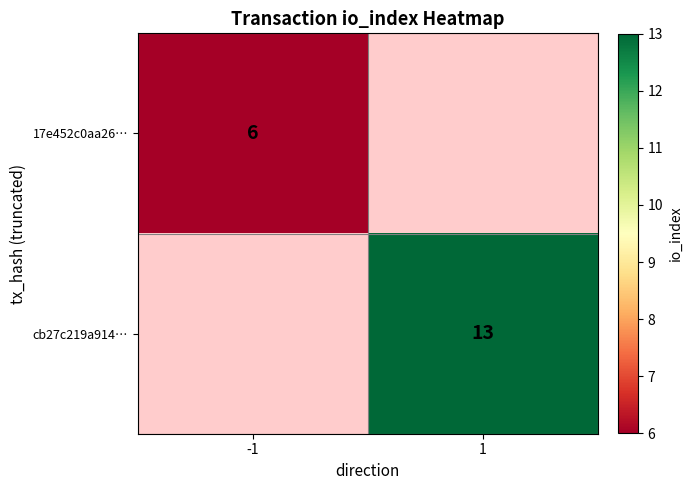

Is it true that cb27c219a914… equals 13 at 1?

True